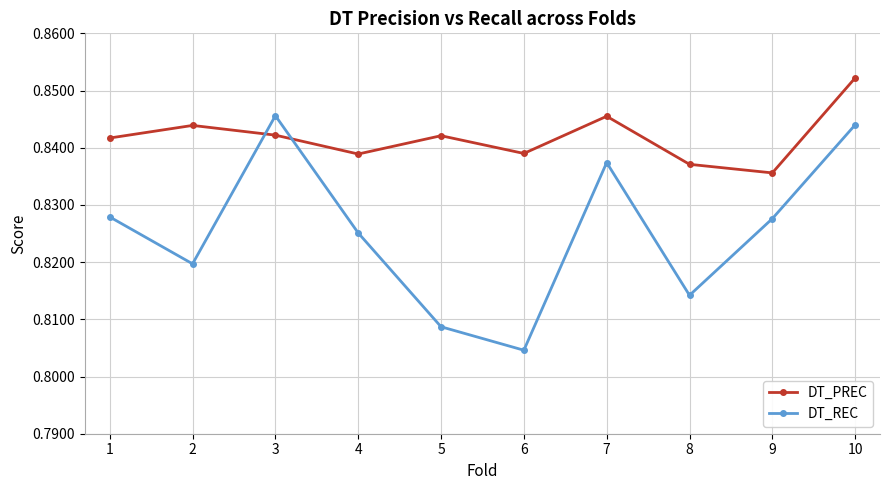

List the series in order of their overall mean, highest first.

DT_PREC, DT_REC